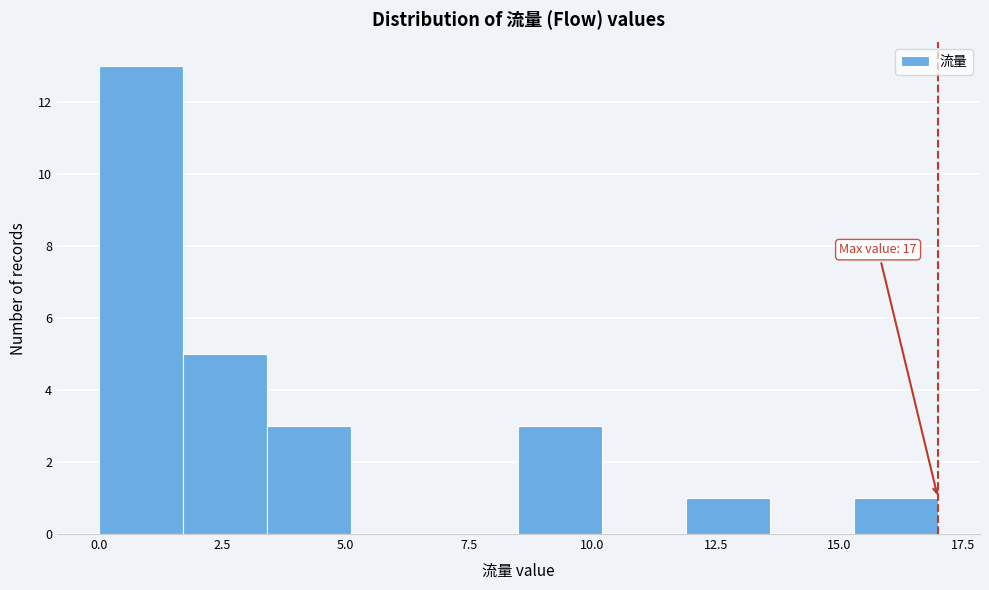

Read against the x-axis, roughly where is the centre of the tallest bar?

1.0